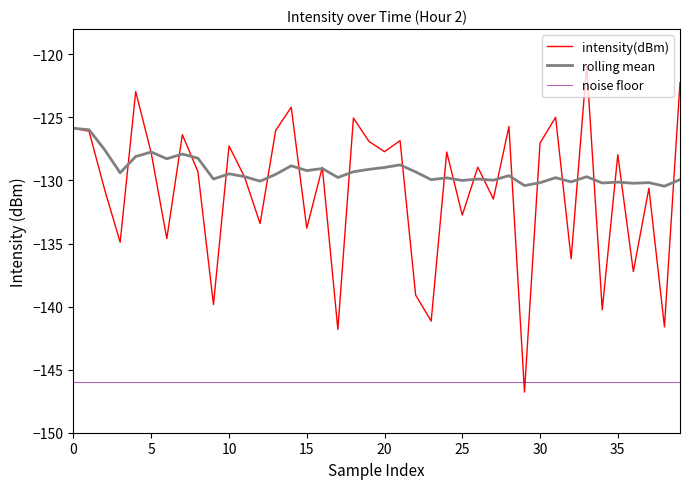

True or false: noise floor and rolling mean intersect in this chart.

False